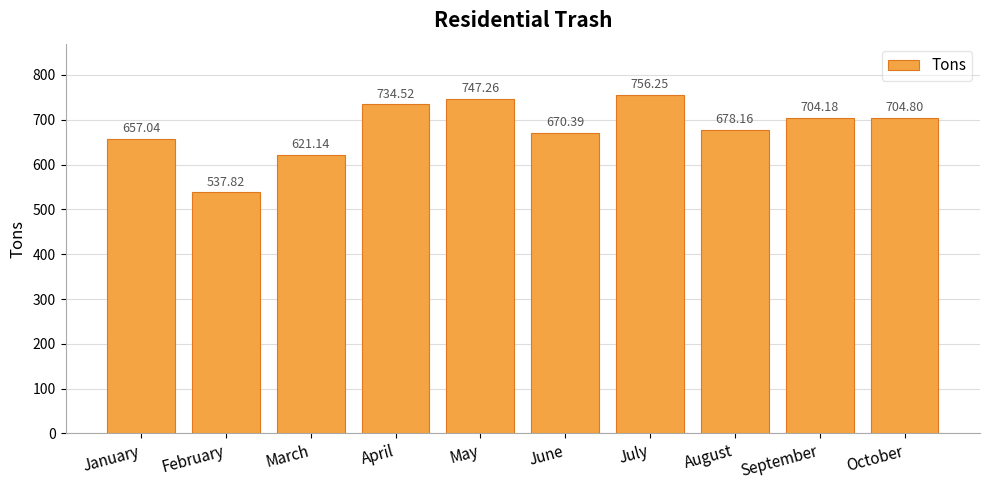

Count the number of categories in the chart.

10